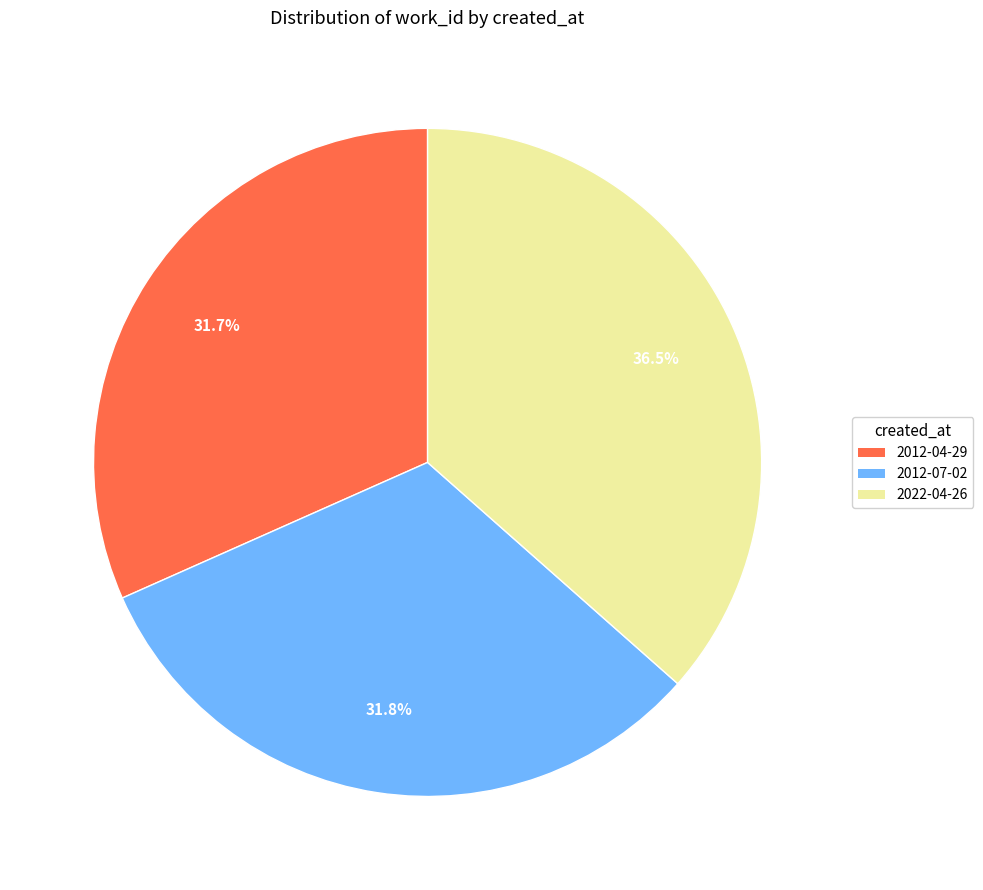

Between 2022-04-26 and 2012-04-29, which is larger?

2022-04-26